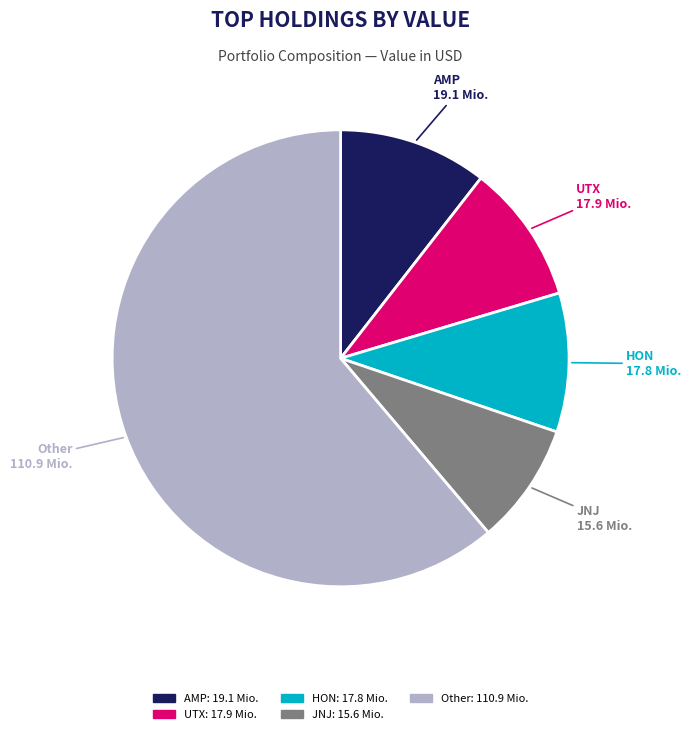

Is there any slice that represents more than half of the pie?

Yes